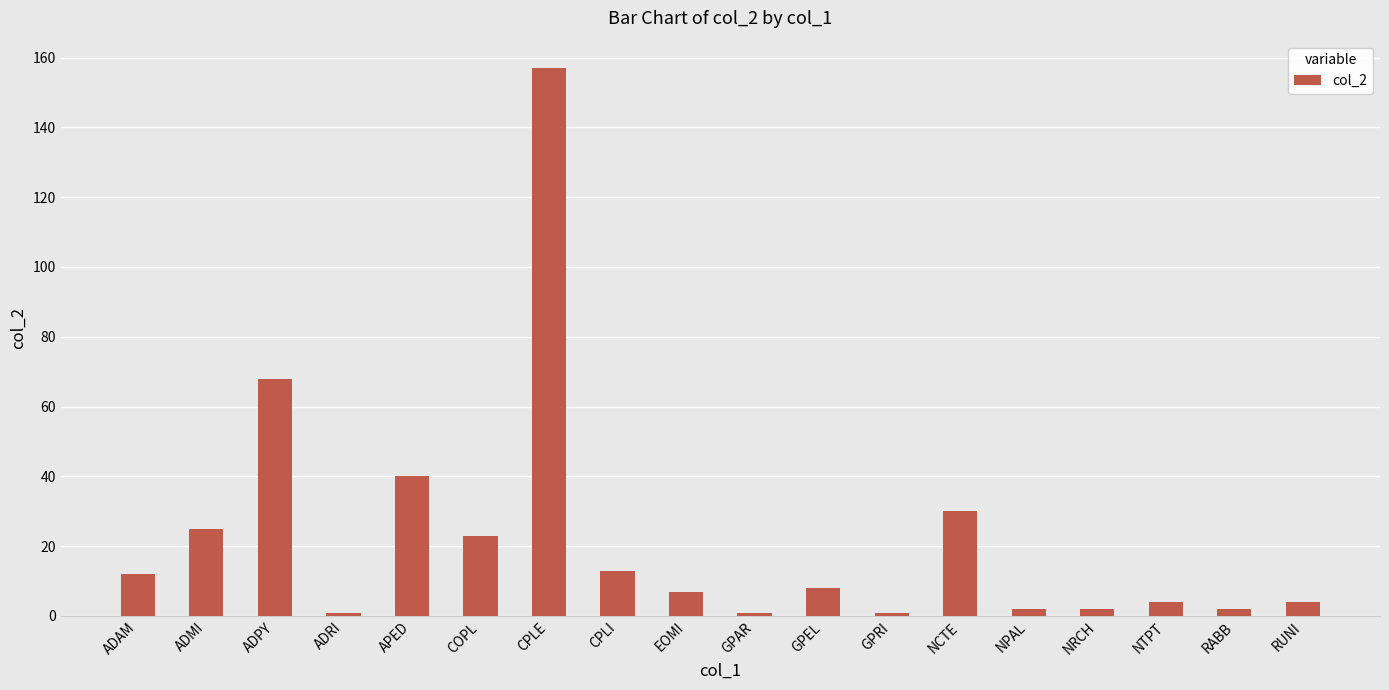

Which label corresponds to the largest value in the chart?

CPLE